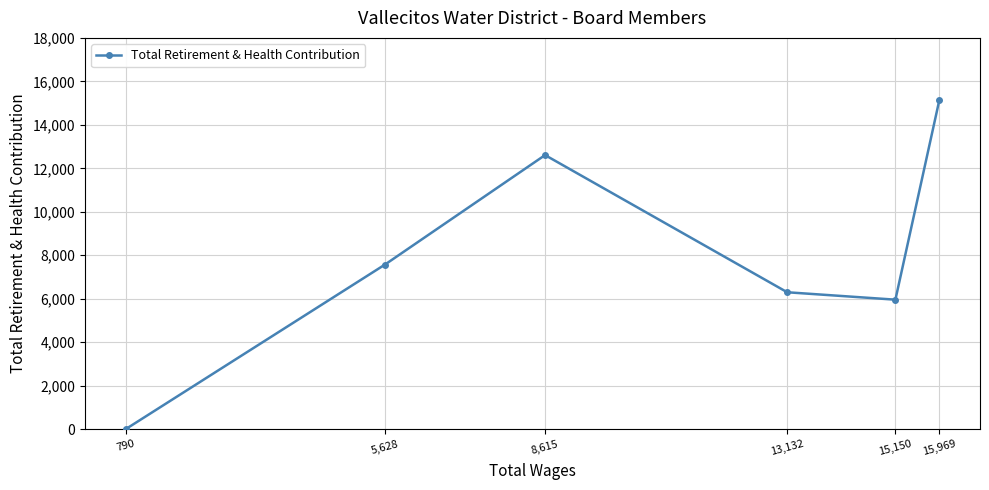

Is this an area chart (filled region under the line)?

No